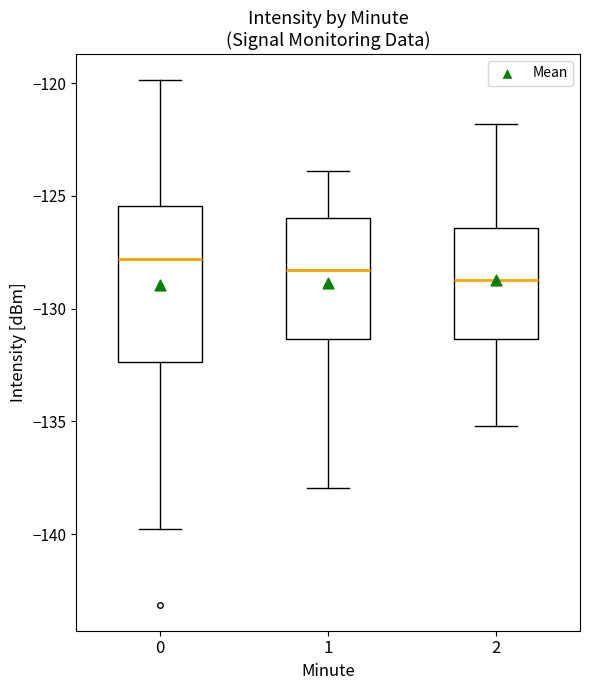

Where does the median line of the box at x = 0 sit on the y-axis? The values are not printed on the chart, so give them approximately, as read against the axis.

-128.0